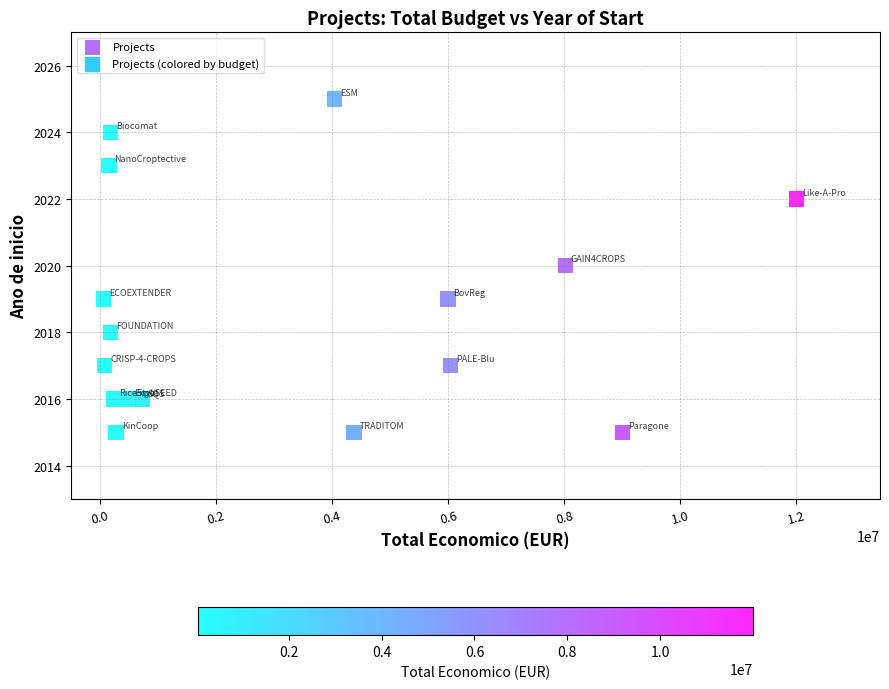

What is the range of Y values (max minus min)?

10